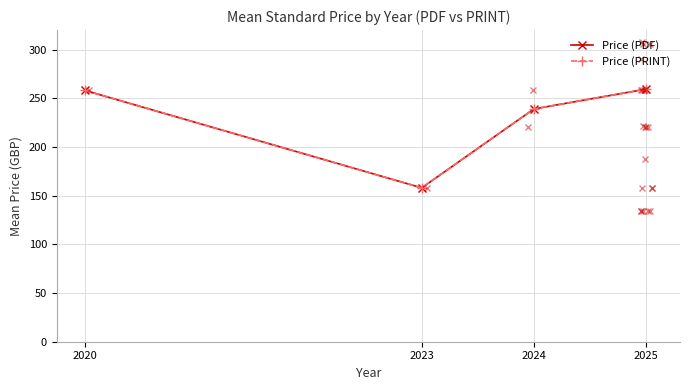

The value of Price (PDF) at 2025 is 259.4. True or false?

True